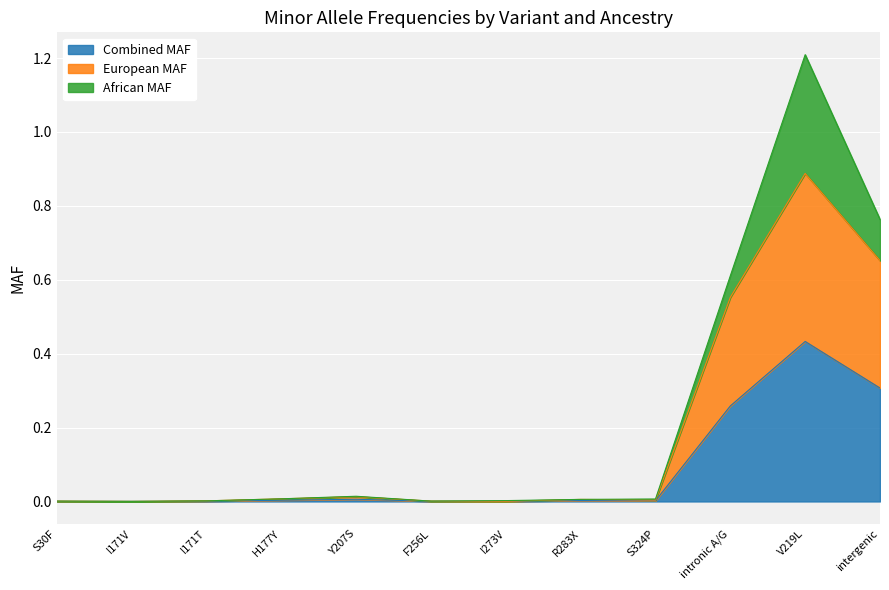

The Combined MAF series shows 0.7 at V219L. True or false?

False